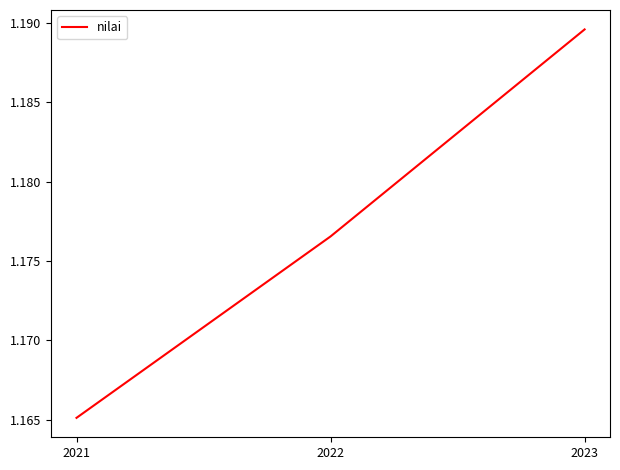

What is the ratio of the value at 2023 to the value at 2021?

1.0